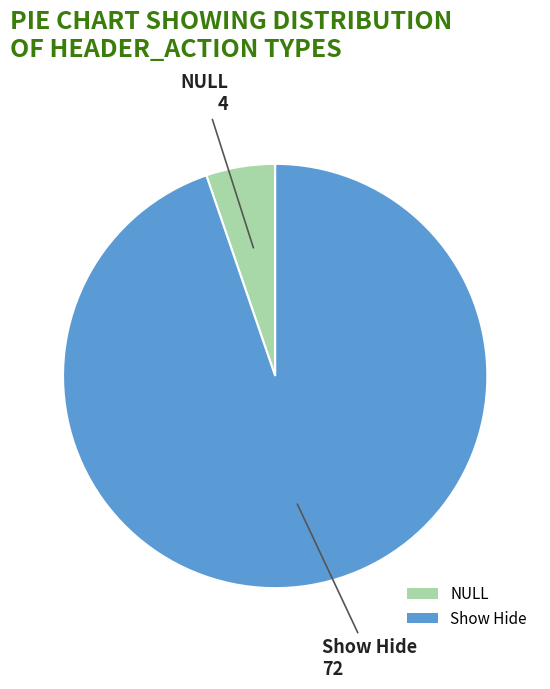

Which has a higher value, NULL or Show Hide?

Show Hide